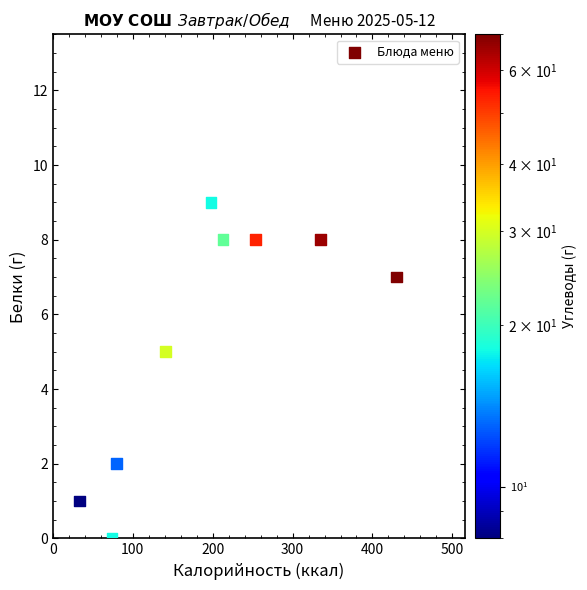

What is the average Y value?

5